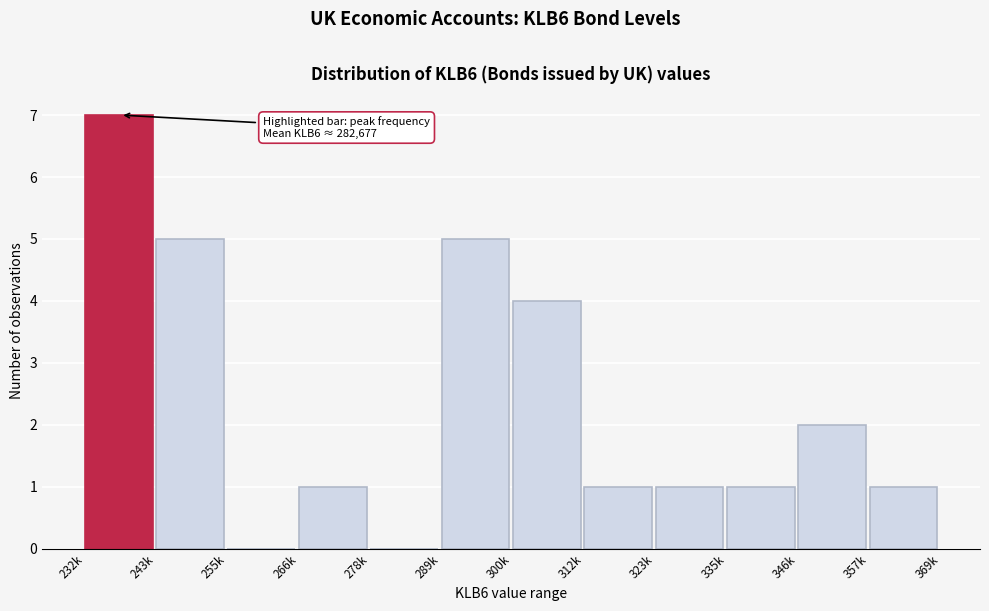

Reading left to right, list all the values displayed in this chart.

232k=7	243k=5	255k=0	266k=1	278k=0	289k=5	300k=4	312k=1	323k=1	335k=1	346k=2	357k=1